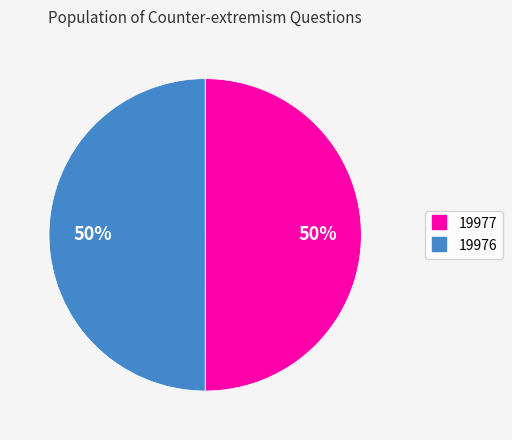

To the nearest percent, what is the average slice percentage?

50%